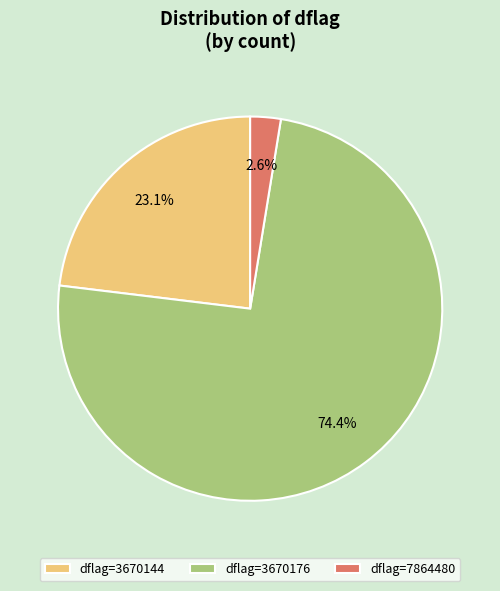

What is the largest slice in the pie chart?

dflag=3670176